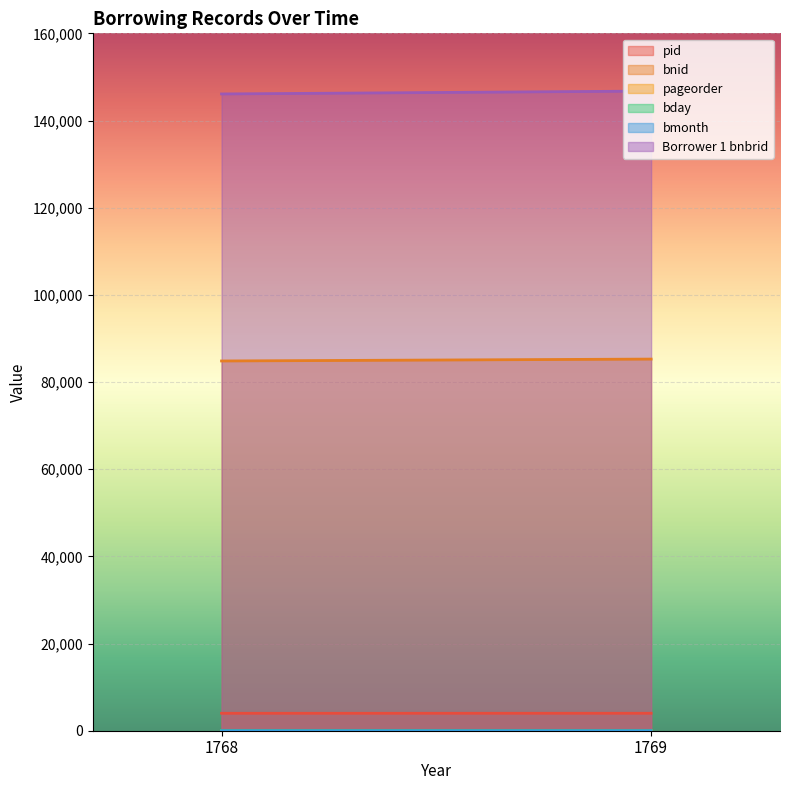

Reading left to right, what are all the values shown in this chart?

pid: 4001	4007
bnid: 84830	85265
pageorder: 30	18
bday: 31	15
bmonth: 1	4
Borrower 1 bnbrid: 146093	146756